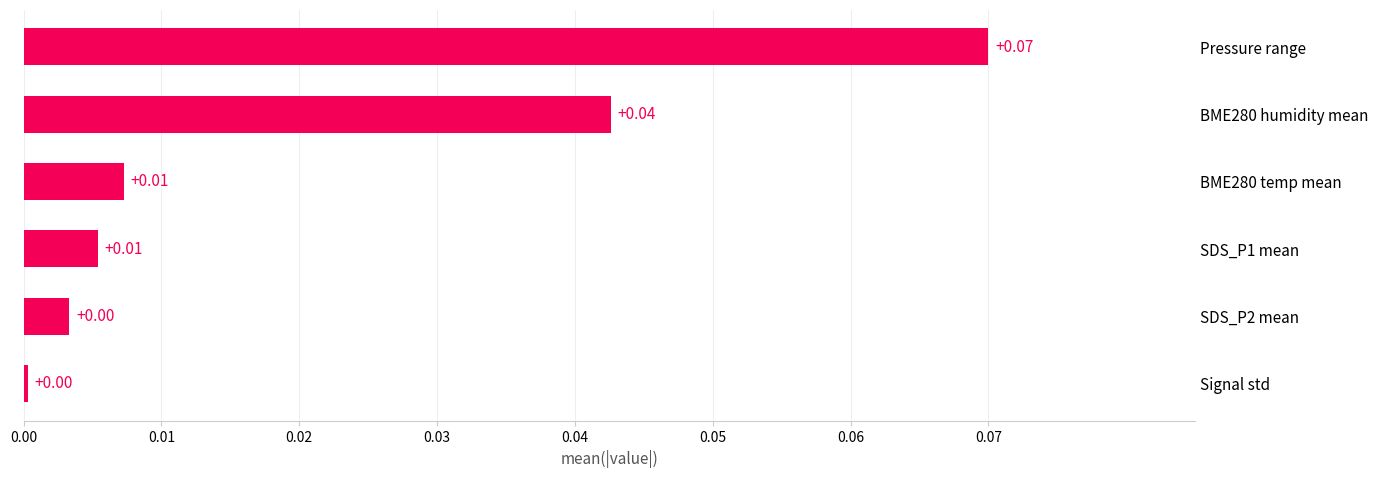

What is the label of the 1st bar from the bottom?

Signal std